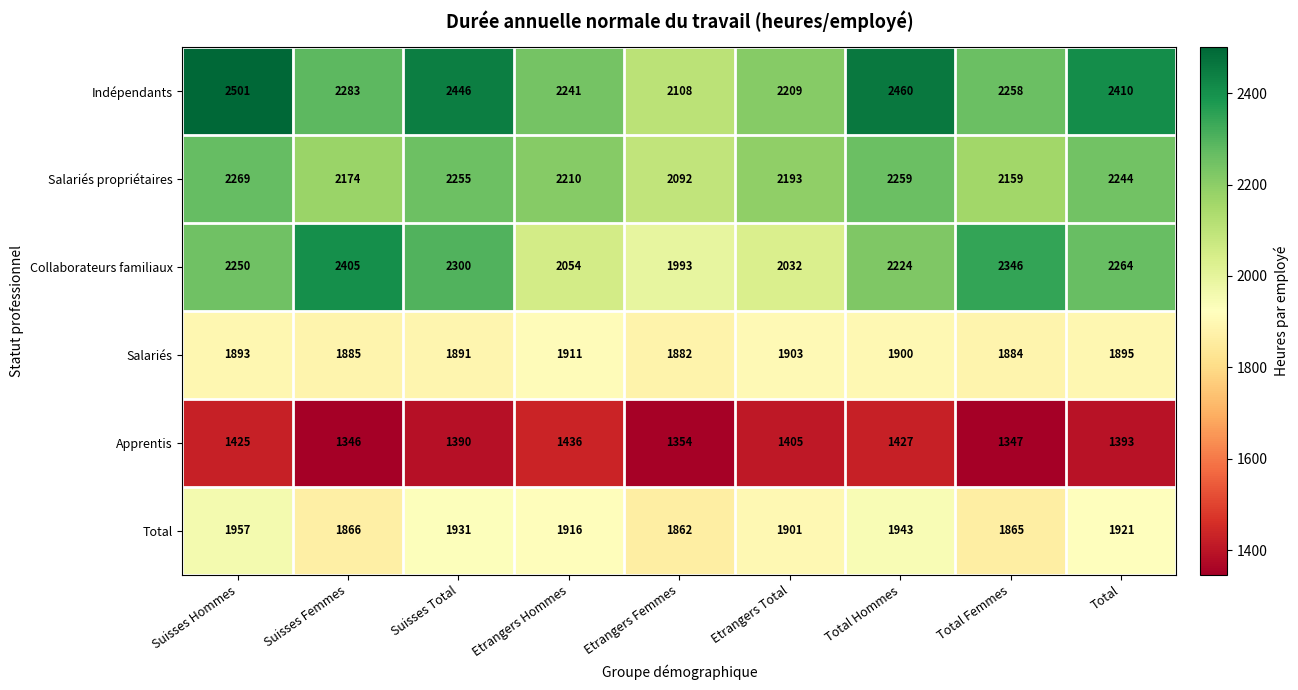

Where is Salariés propriétaires nearest to the value 2180?

Suisses Femmes